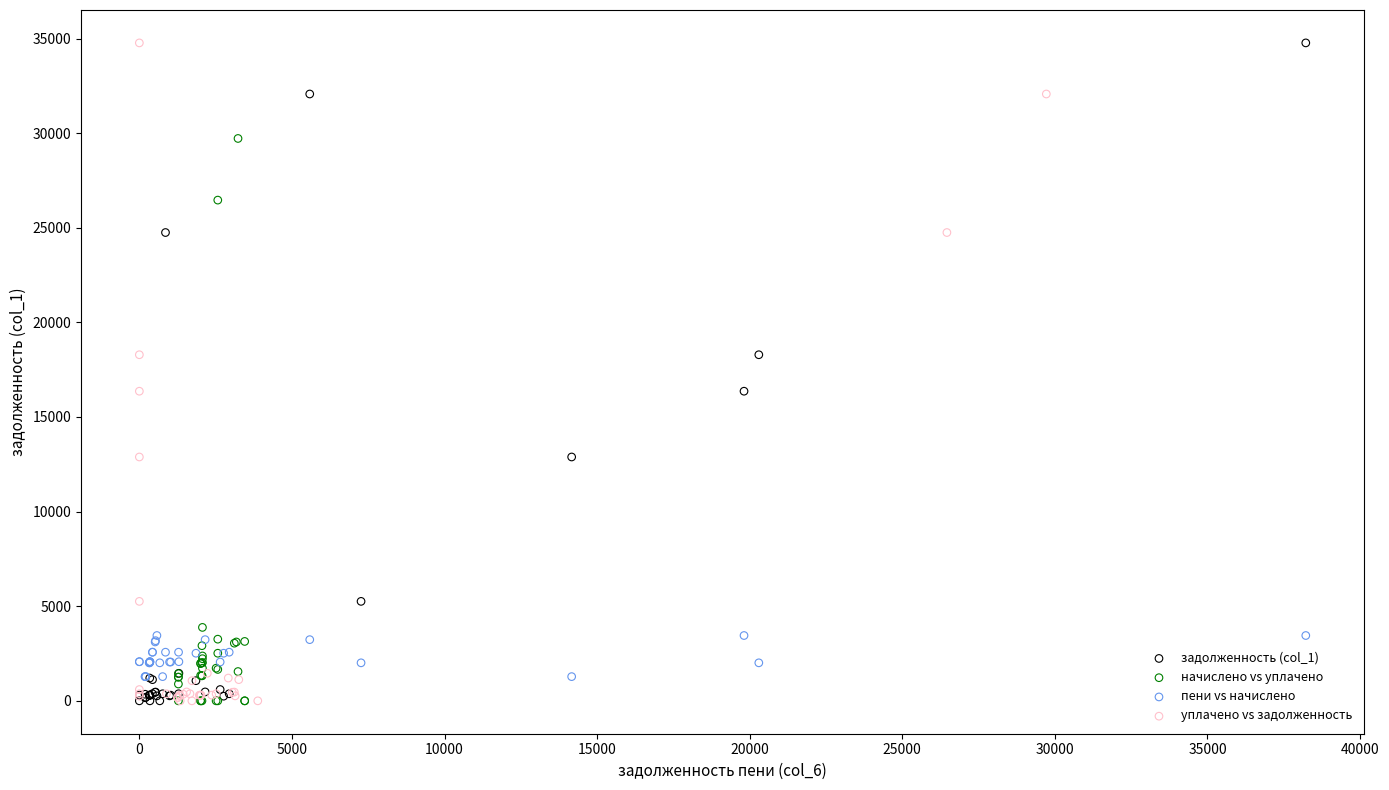

What are all the series names shown in the legend?

задолженность (col_1), начислено vs уплачено, пени vs начислено, уплачено vs задолженность